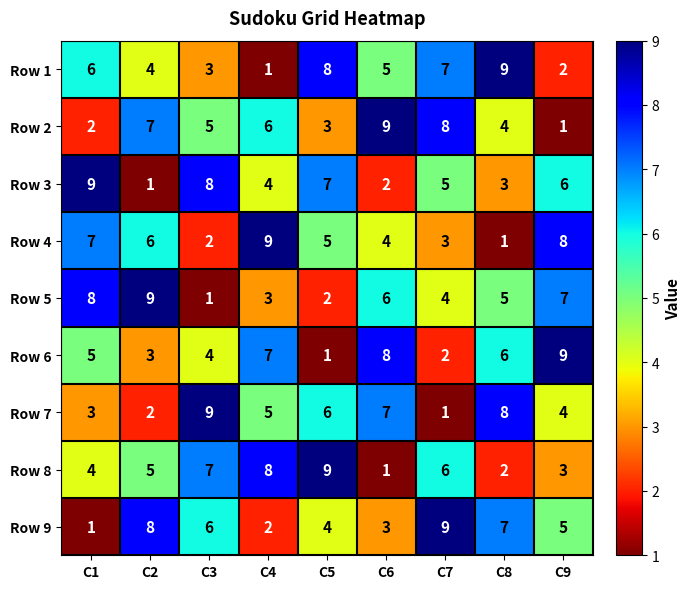

The value of Row 4 at C4 is 9. True or false?

True